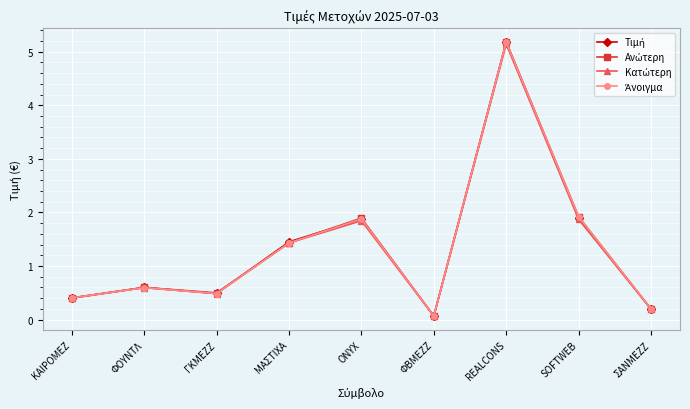

What position from the right is ΓΚΜΕΖΖ?

7